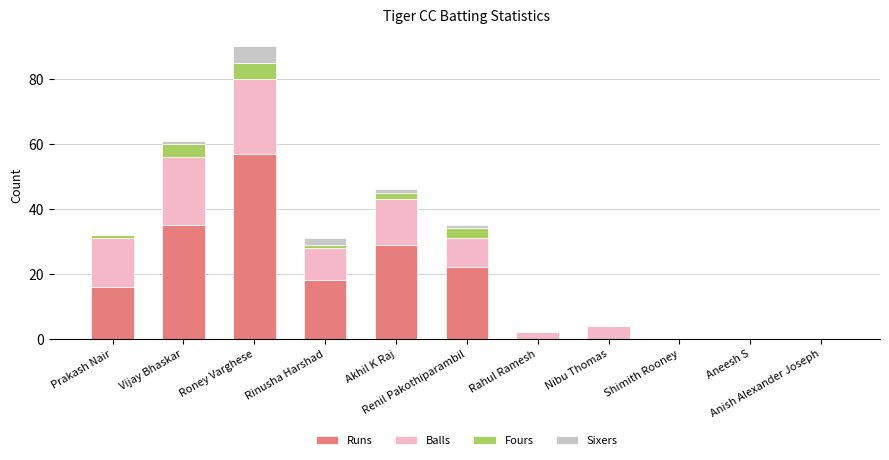

What is the sum of all Runs values?

177